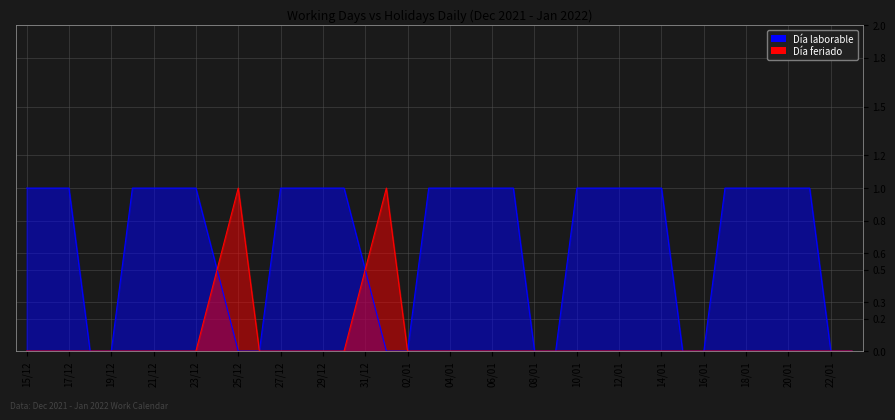

What position from the left is 25/12?

11